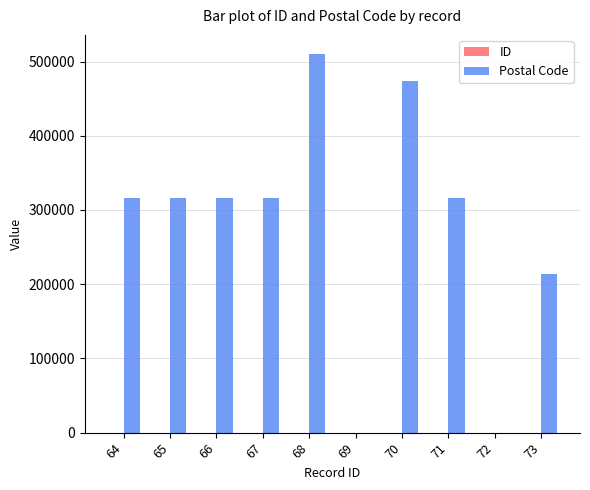

What is the sum of all Postal Code values?

2775250